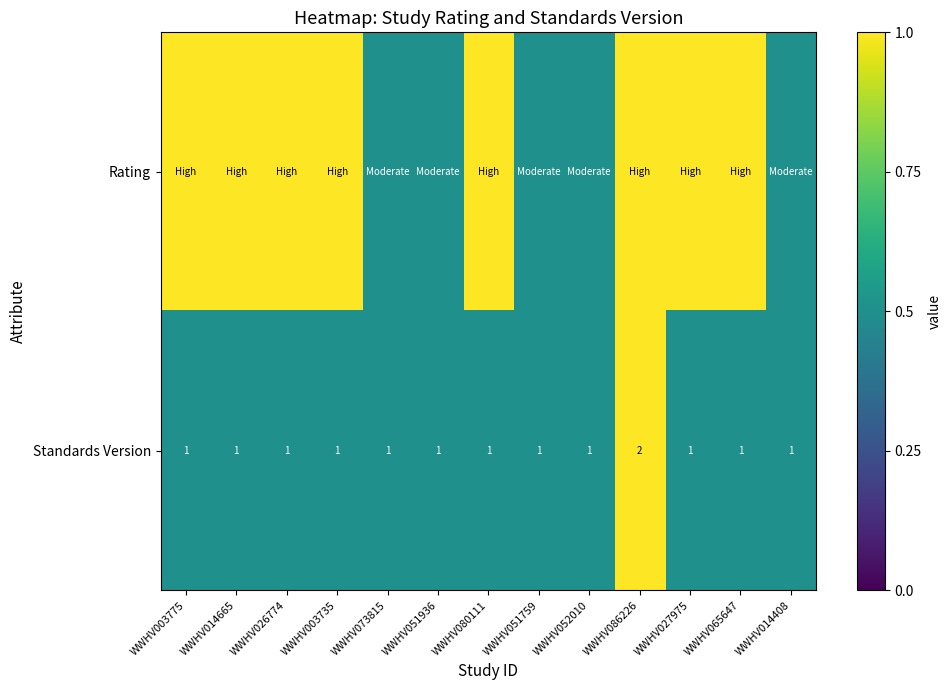

Which has a higher value, WWHV073815 or WWHV052010?

WWHV073815